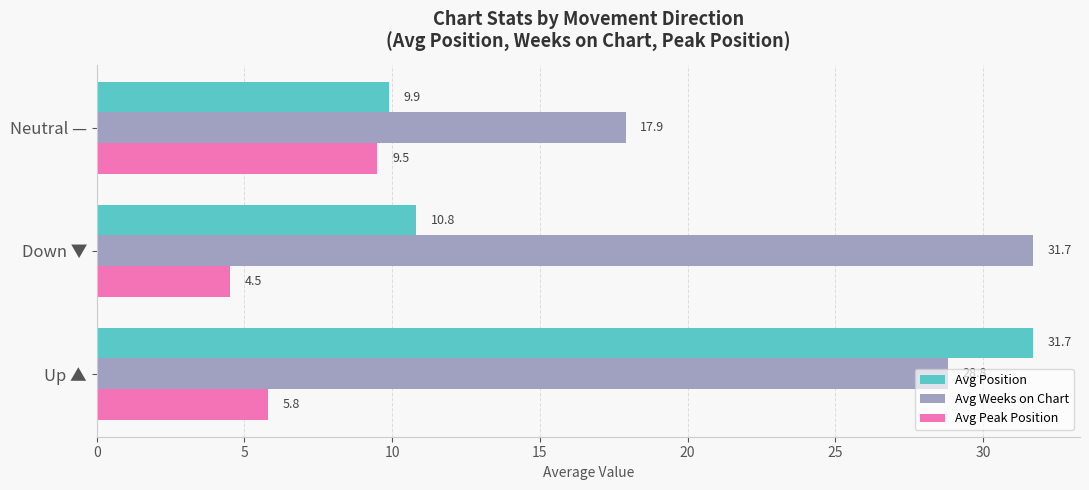

Between Up ▲ and Neutral —, which series saw the biggest shift?

Avg Position